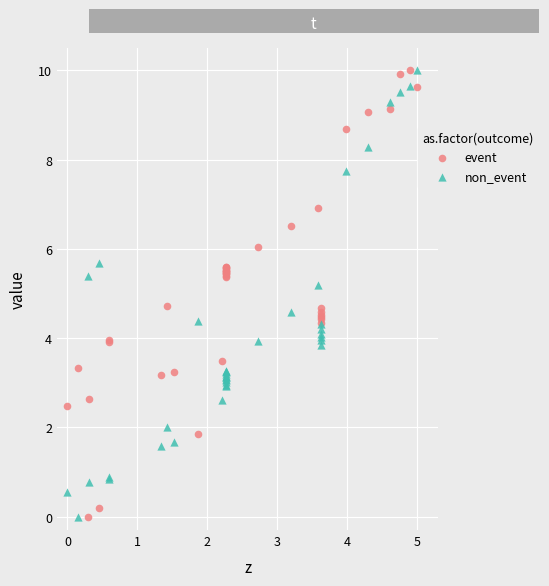

What is the X range (max minus min) for the scatter plot?

5.0